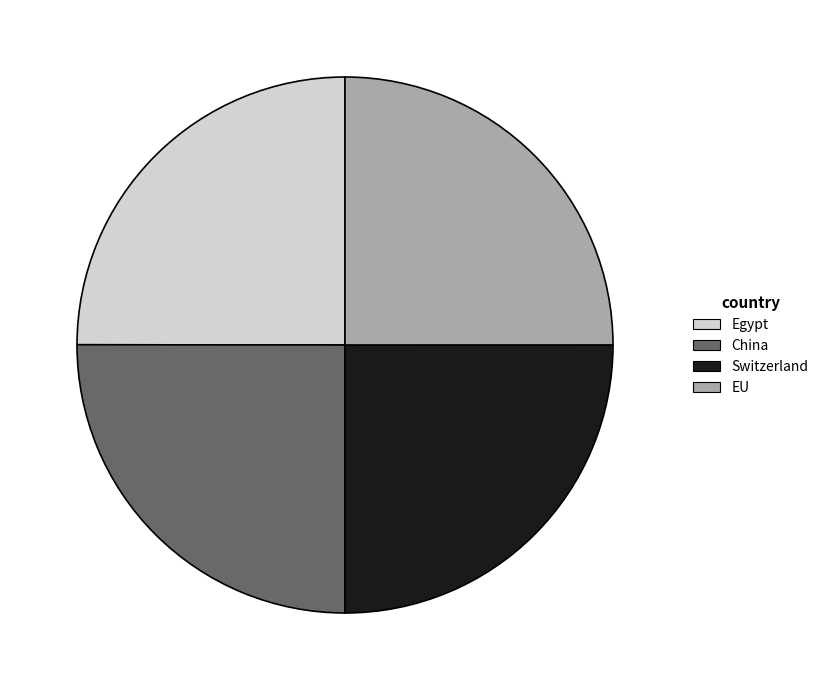

The Egypt slice represents 39% of the pie. True or false?

False